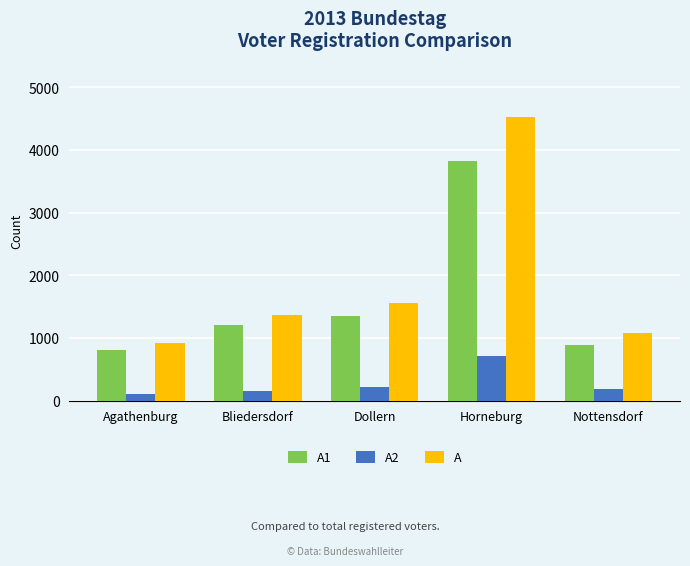

What is the greatest value displayed?

4529